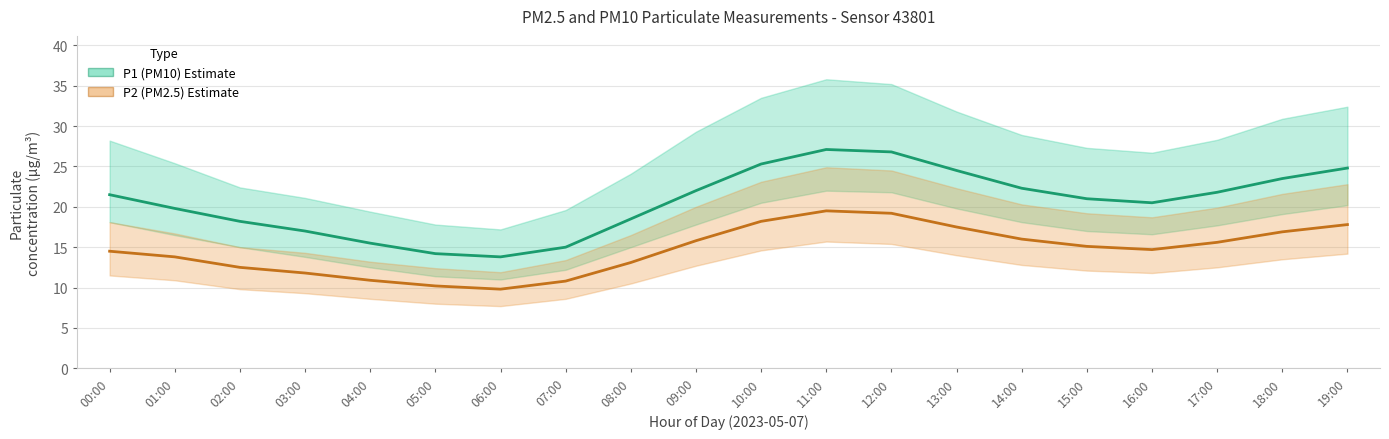

What is the difference between the maximum and second lowest values in the P1 (PM10) series?

12.9